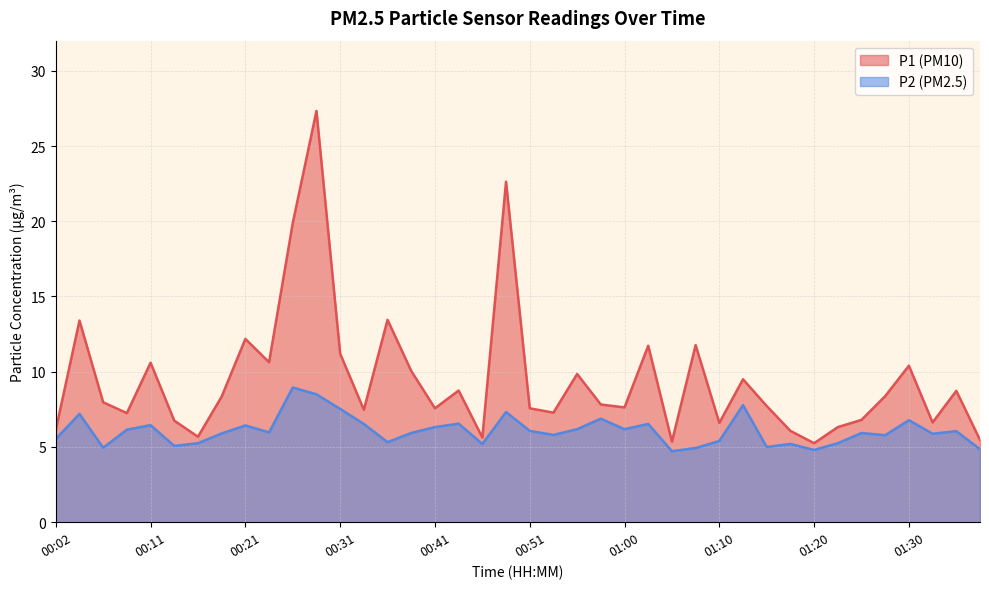

The P1 series shows 6.6 at 01:32. True or false?

True